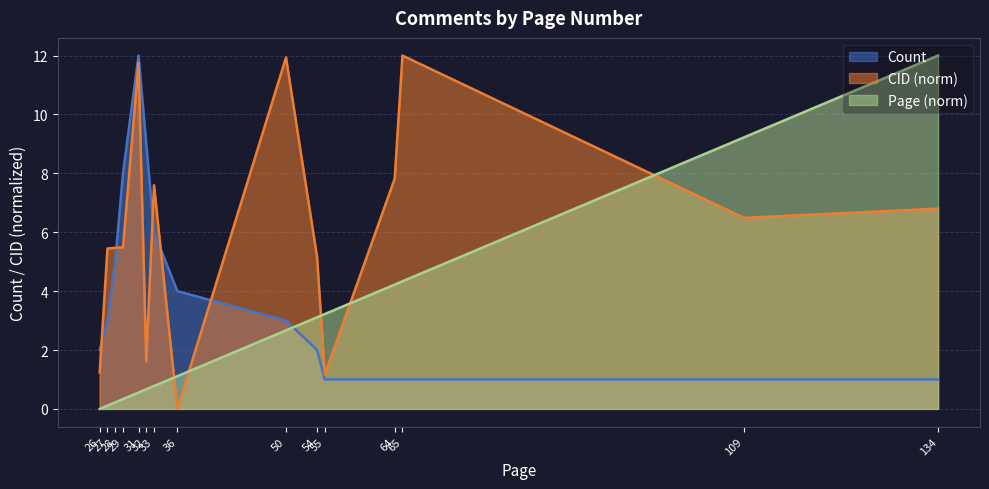

How many times do Count and CID cross each other?

5